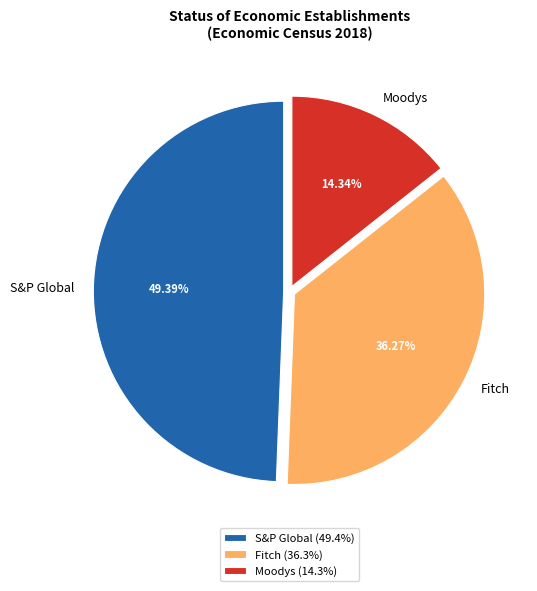

The Moodys slice represents 14% of the pie. True or false?

True